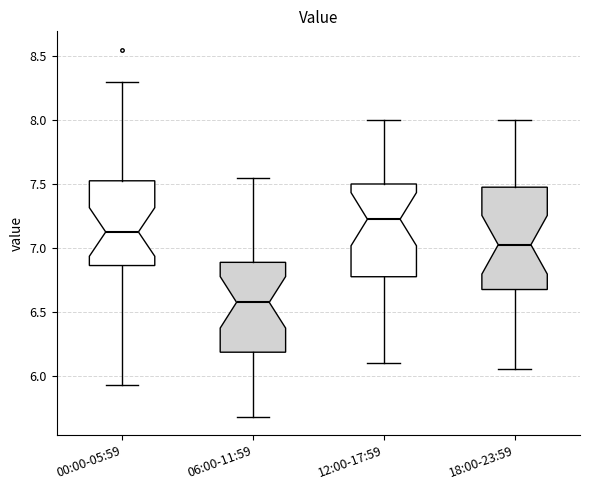

Where does the upper whisker of the box for 06:00-11:59 end on the y-axis? The values are not printed on the chart, so give them approximately, as read against the axis.

7.55